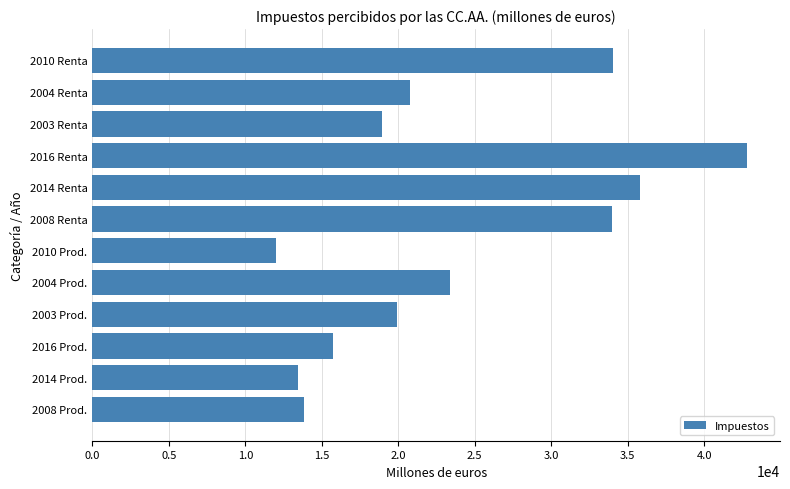

Approximately how many times larger is the value at 2016 Renta compared to 2008 Renta?

1.3